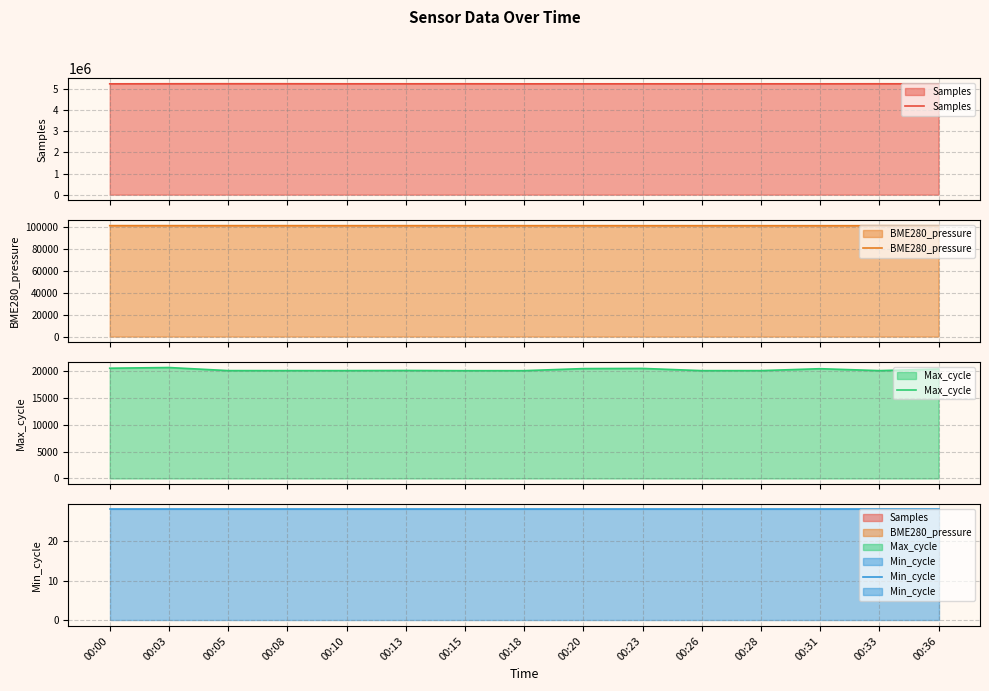

True or false: Max_cycle and BME280_pressure intersect in this chart.

False